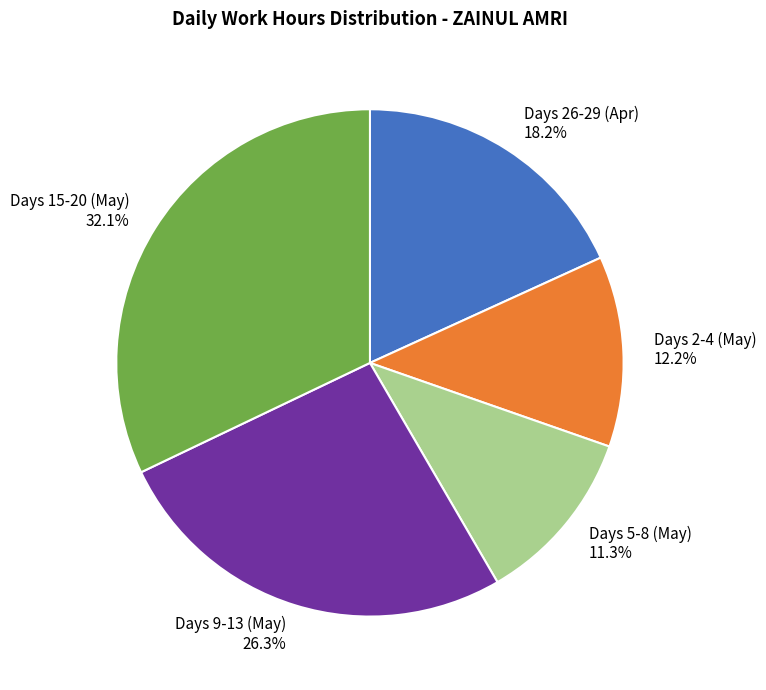

Which category has the biggest portion of the pie?

Days 15-20 (May)